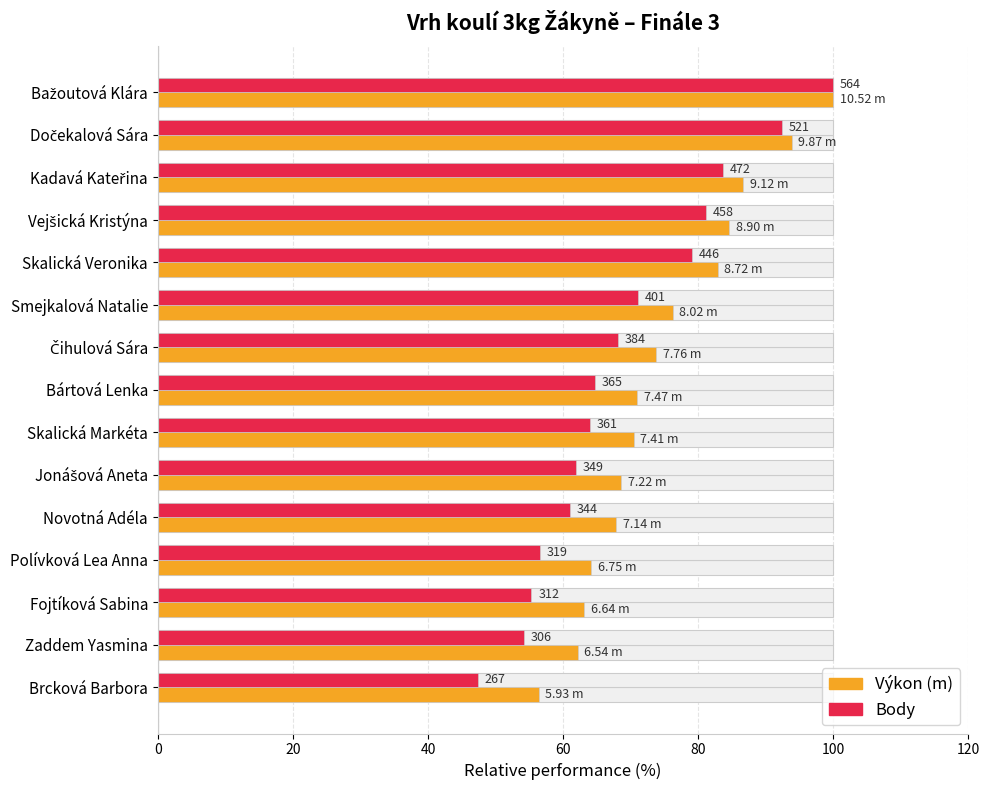

How many bars are there in each group?

2